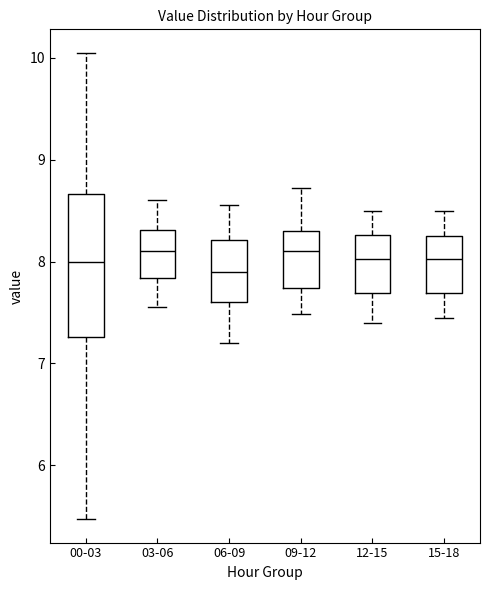

Reading left to right, read every box against the y-axis: the position of its median line, the range the box covers, and the ends of its whiskers. The values are not printed on the chart, so give them approximately, as read against the axis.

00-03: median 8.0, box 7.3 to 8.7, whiskers 5.5 to 10.1
03-06: median 8.1, box 7.8 to 8.3, whiskers 7.6 to 8.6
06-09: median 7.9, box 7.6 to 8.2, whiskers 7.2 to 8.6
09-12: median 8.1, box 7.7 to 8.3, whiskers 7.5 to 8.7
12-15: median 8.0, box 7.7 to 8.3, whiskers 7.4 to 8.5
15-18: median 8.0, box 7.7 to 8.3, whiskers 7.5 to 8.5